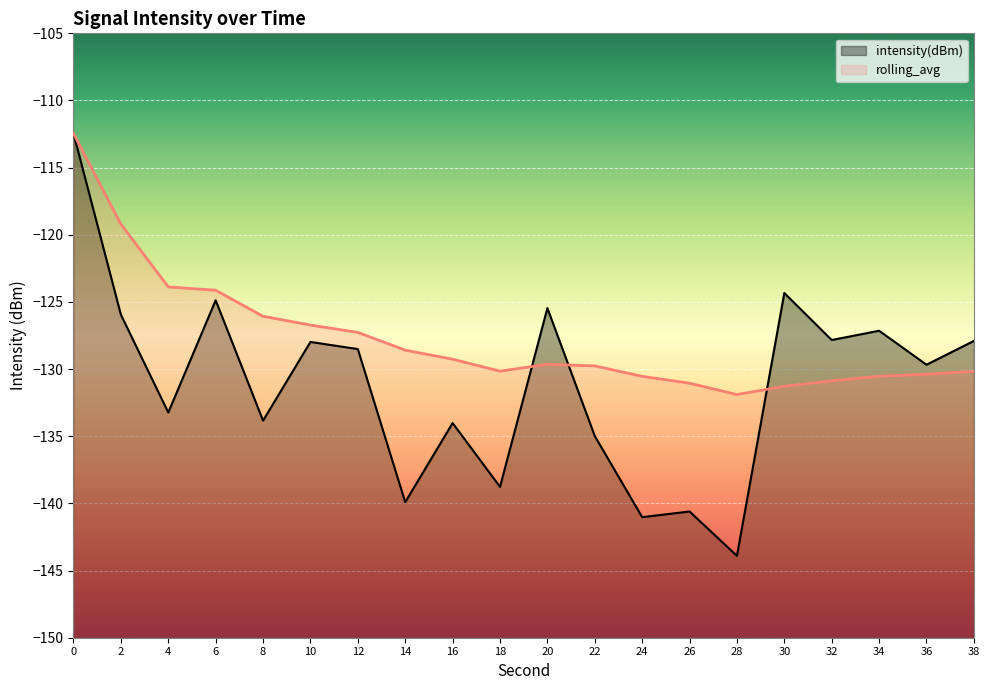

Does the chart display data point markers on the line(s)?

No